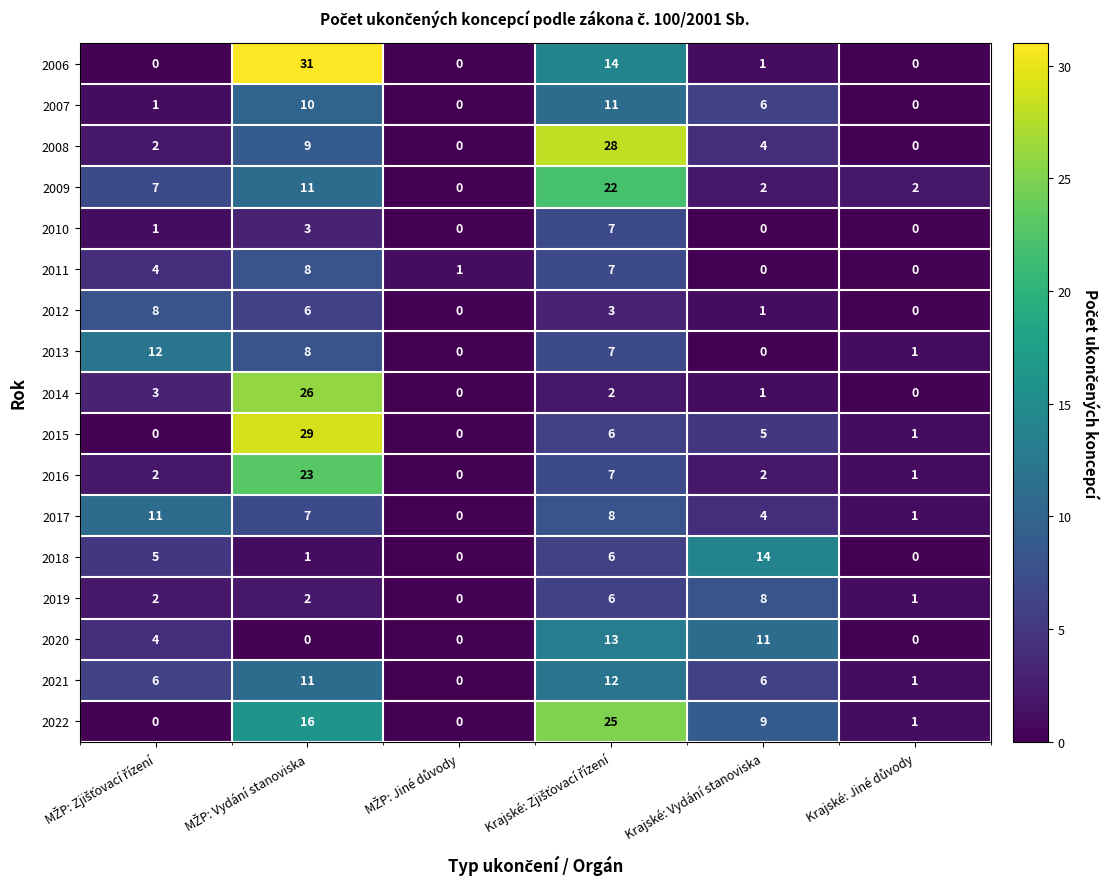

Count the 2019 values in the range 1 to 6.

4